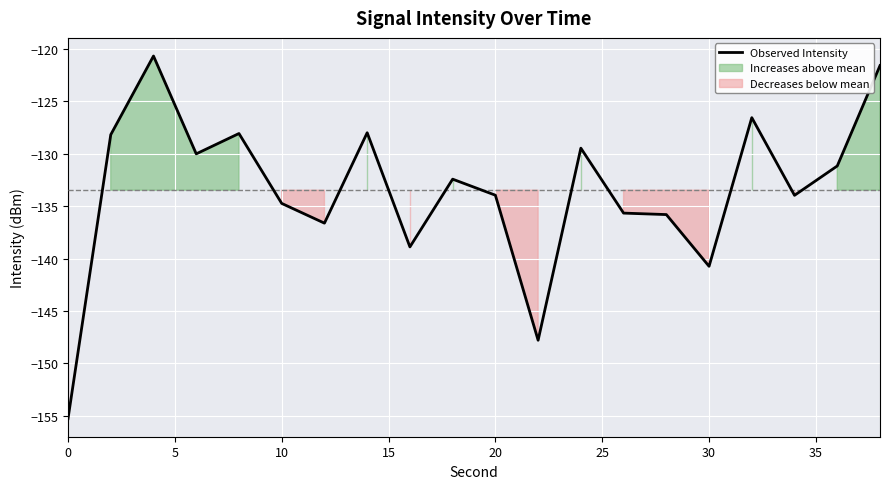

True or false: there are more than 1 points higher than both neighbors.

True